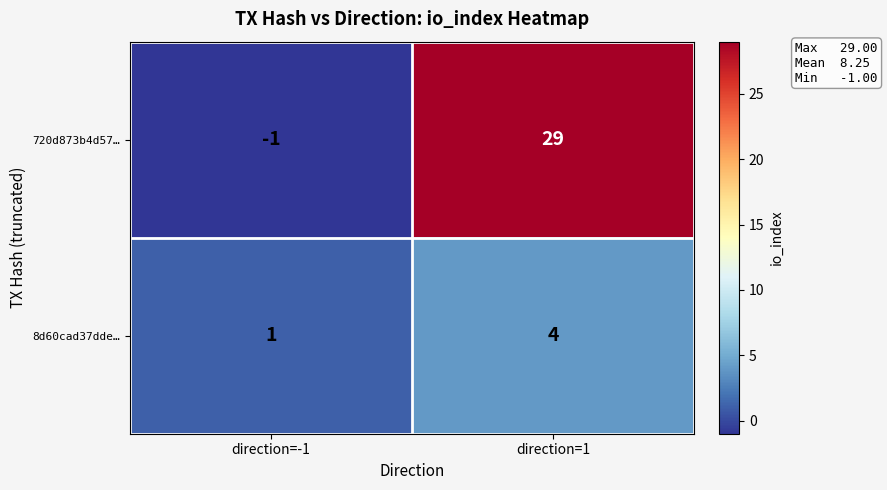

Is it true that 720d873b4d57… equals 29 at direction=1?

True